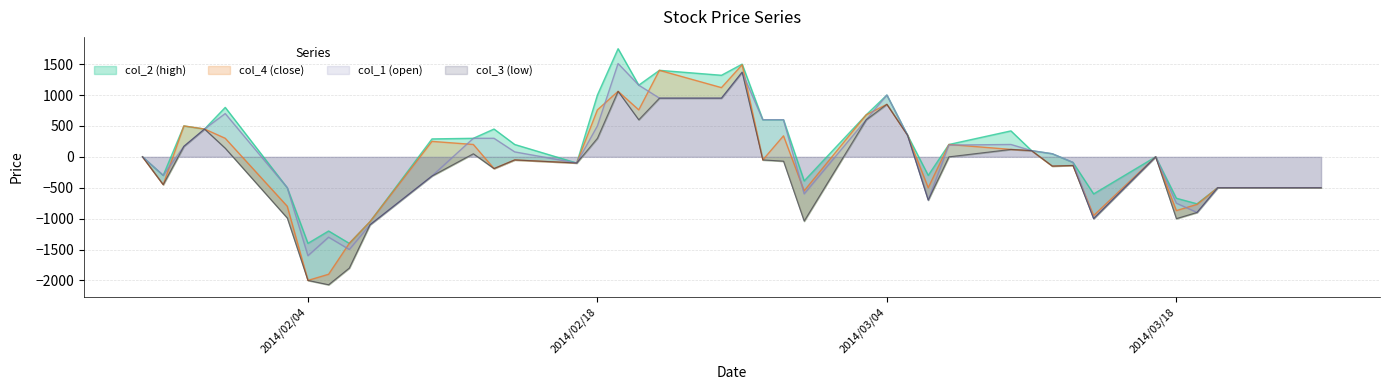

True or false: col_1 and col_3 intersect in this chart.

False